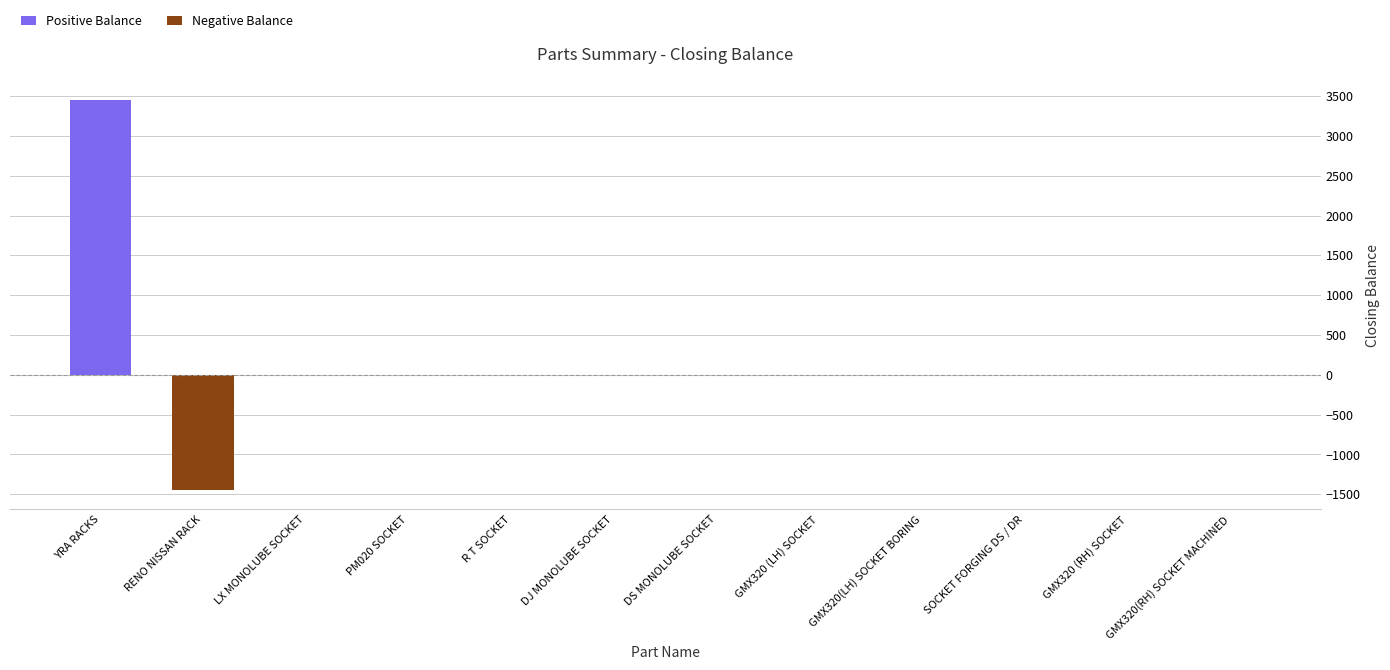

Which series changed the most between DS MONOLUBE SOCKET and GMX320 (LH) SOCKET?

Positive Balance